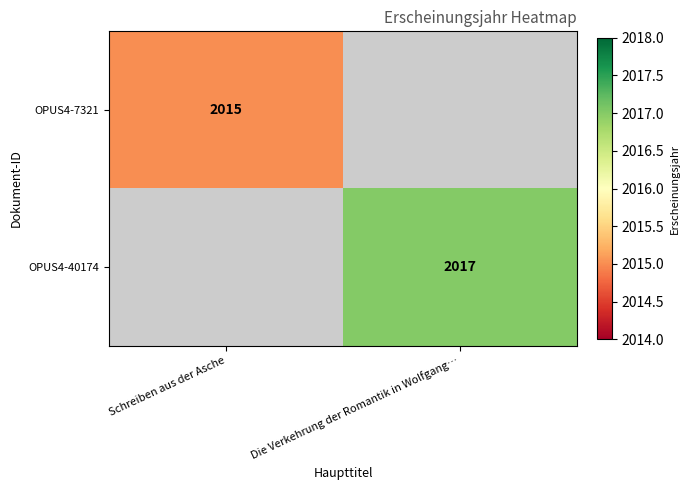

The OPUS4-7321 series shows 2015 at Schreiben aus der Asche. True or false?

True